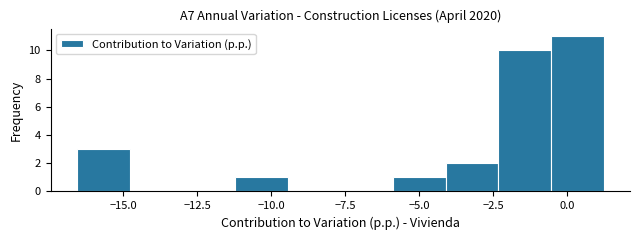

Around what value on the x-axis is the tallest bar? Give the approximate position of its centre, as read against the axis.

0.5